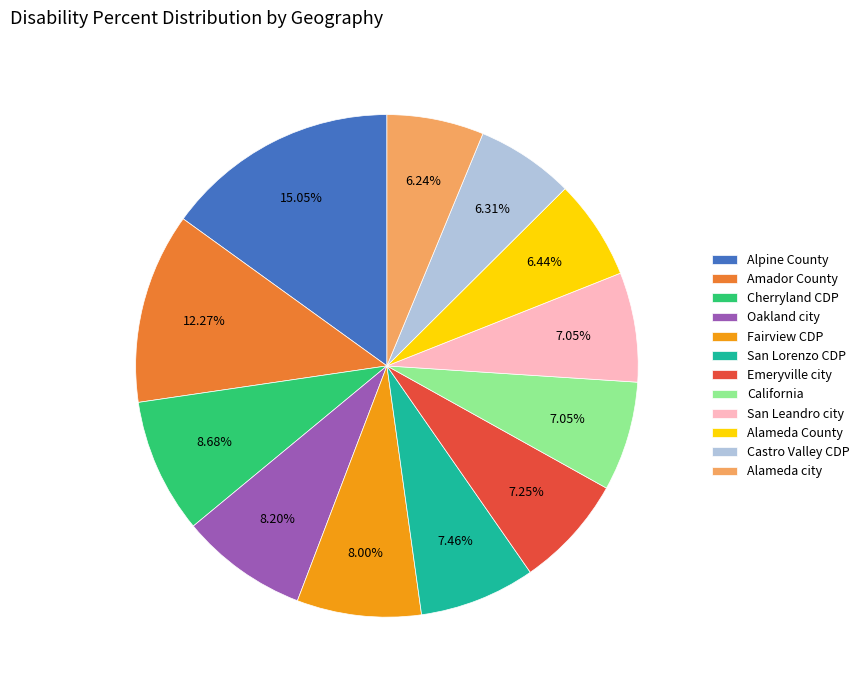

How many slices are in this pie chart?

12